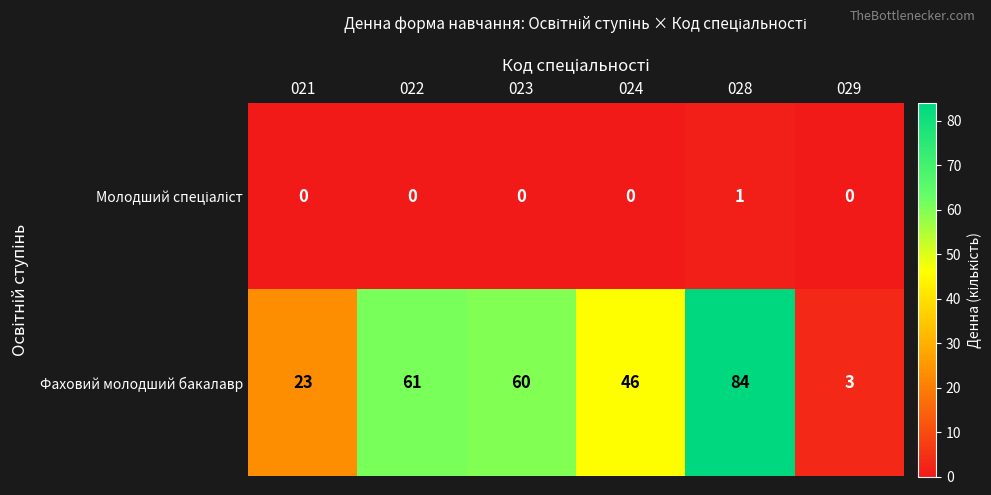

At which category is the sum across all series the highest?

028